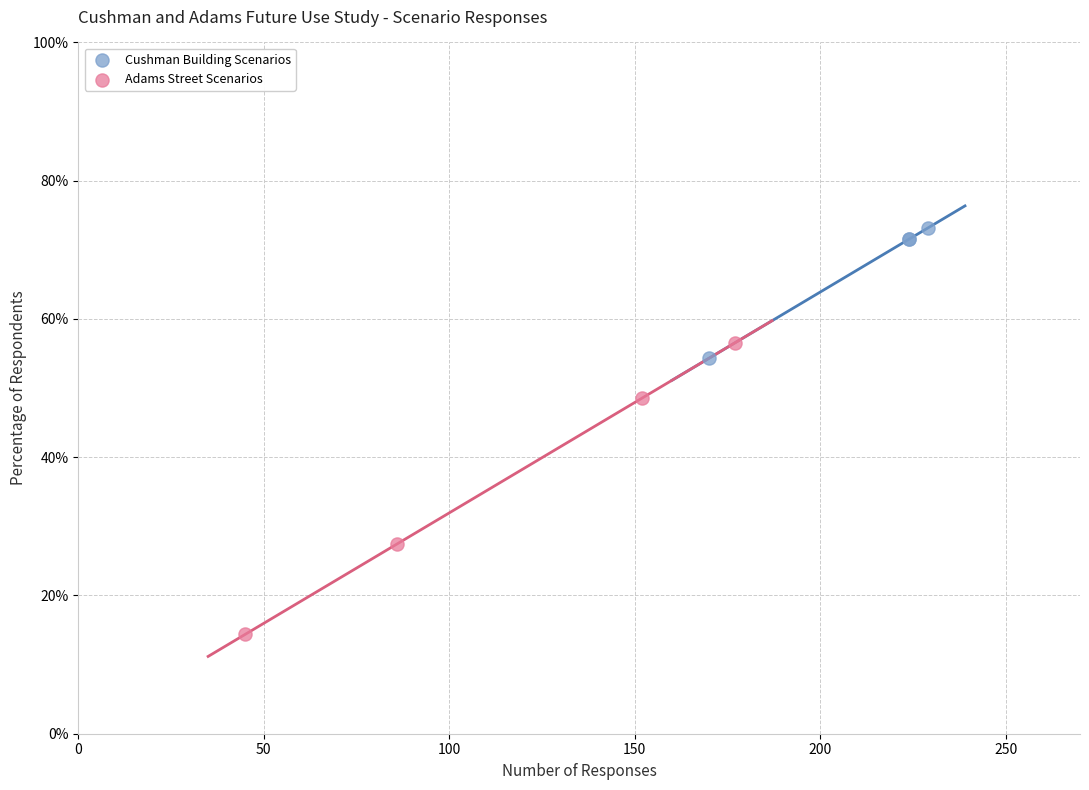

What are all the series names shown in the legend?

Cushman Building Scenarios, Adams Street Scenarios